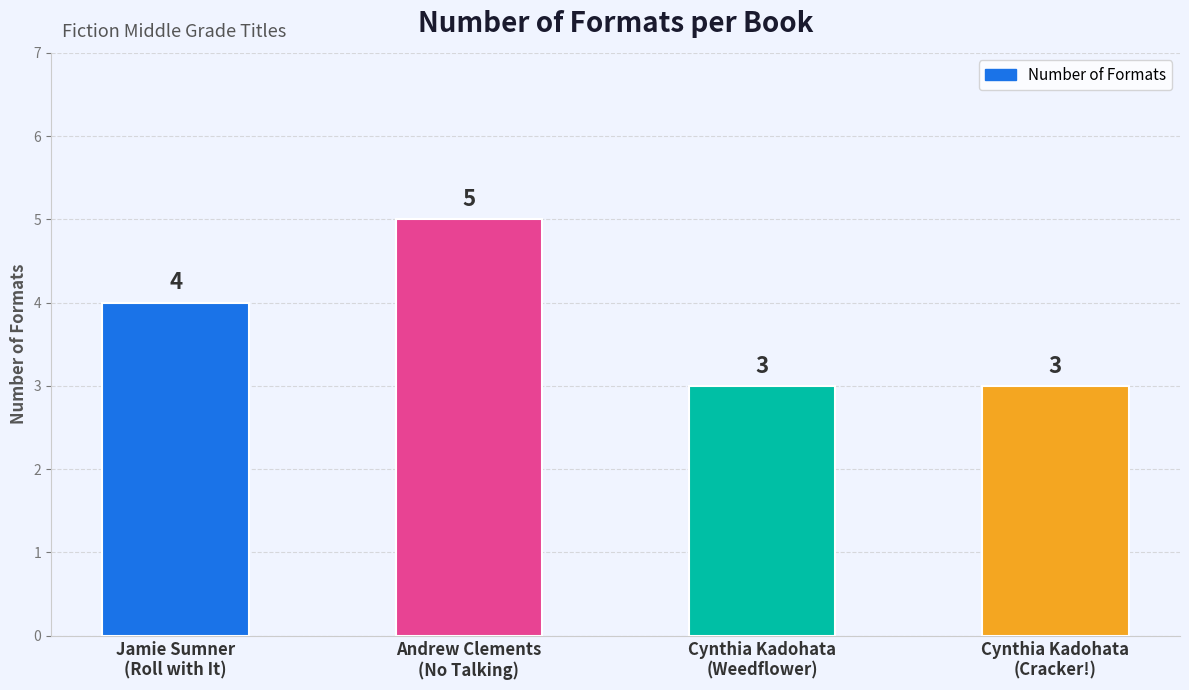

How many categories are shown in the chart?

4